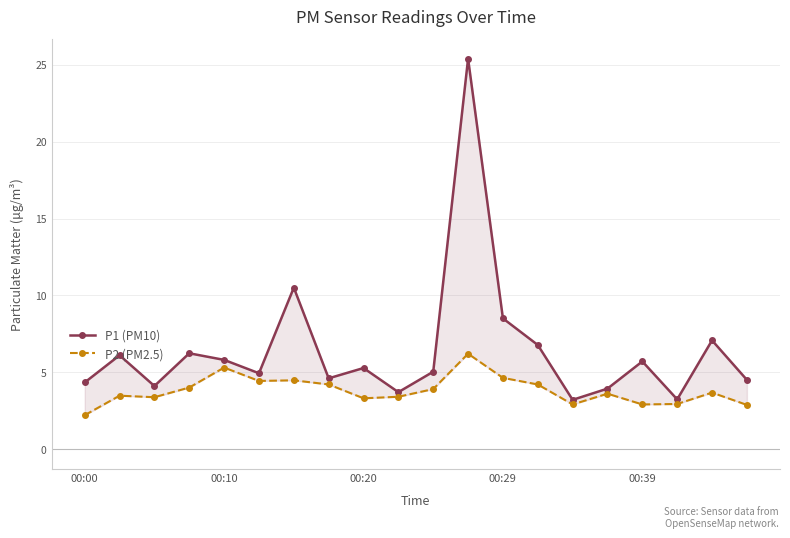

True or false: P1 (PM10) and P2 (PM2.5) cross at least once.

False